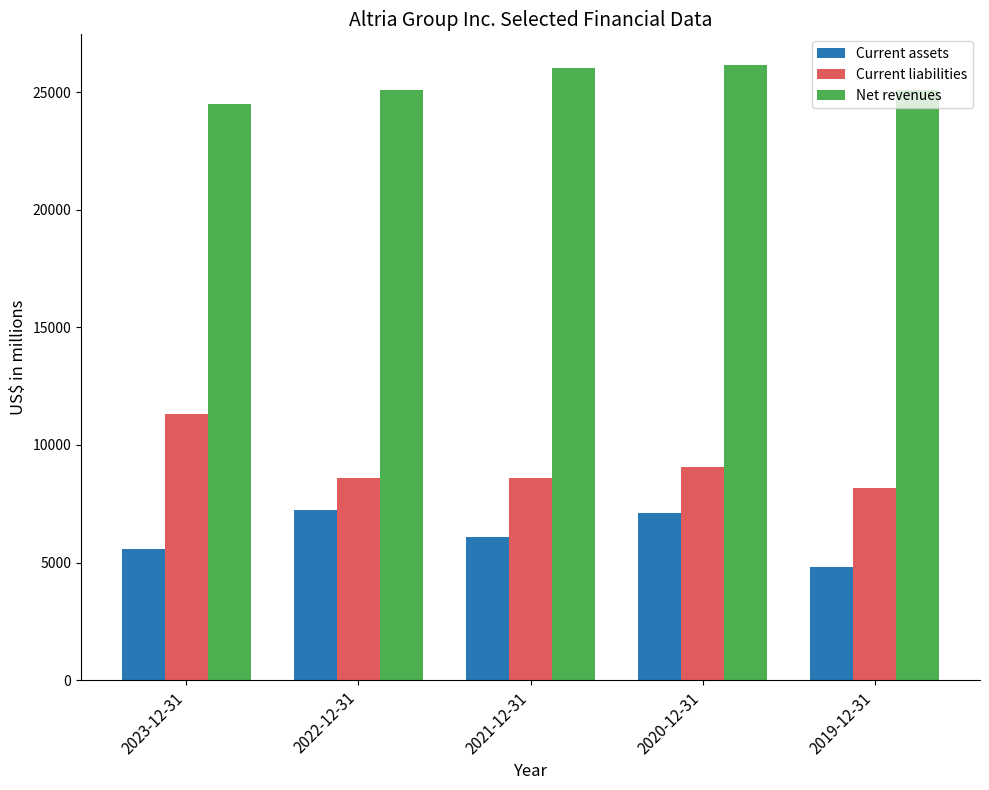

At which label does Current assets reach its minimum?

2019-12-31